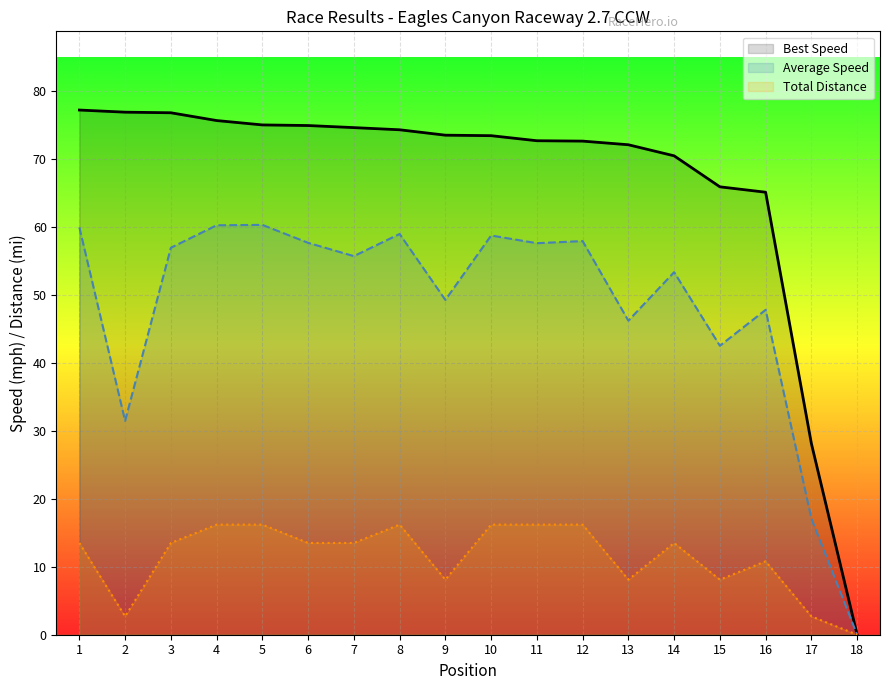

True or false: Average Speed and Total Laps cross at least once.

False